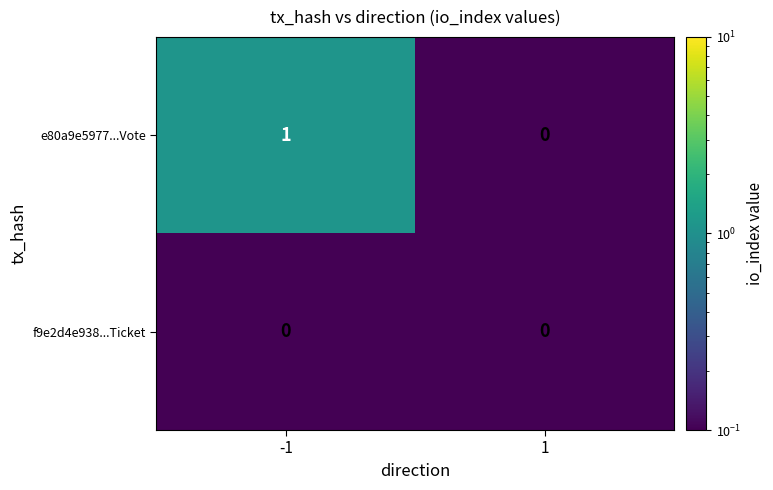

True or false: e80a9e5977...Vote has a value of 0 at 1.

True